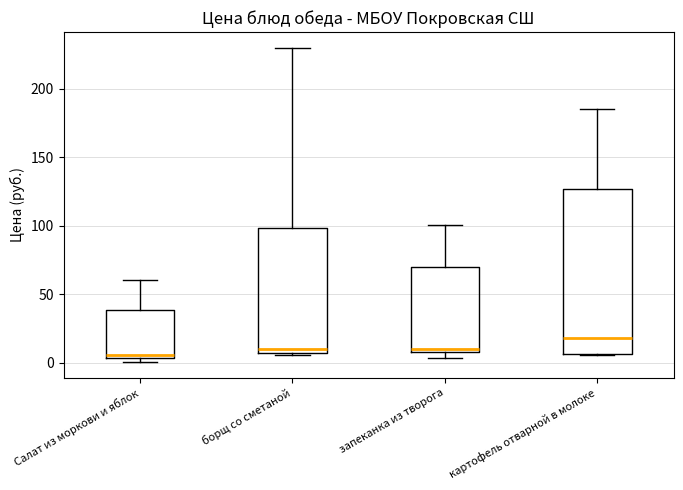

Reading left to right, read every box against the y-axis: the position of its median line, the range the box covers, and the ends of its whiskers. The values are not printed on the chart, so give them approximately, as read against the axis.

Салат из моркови и яблок: median 5 (just above the box's lower edge), box 5 to 40, whiskers 0 to 60
борщ со сметаной: median 10, box 5 to 100, whiskers 5 (just below the box's lower edge) to 230
запеканка из творога: median 10 (just above the box's lower edge), box 10 to 70, whiskers 5 to 100
картофель отварной в молоке: median 20, box 5 to 125, whiskers 5 to 185